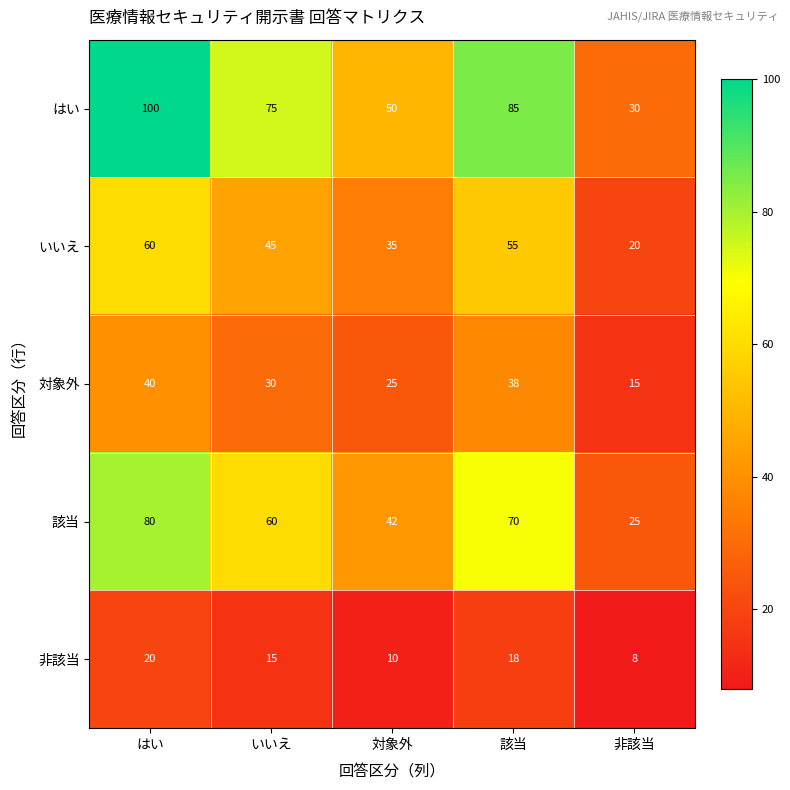

Which category has the highest value across all series?

はい